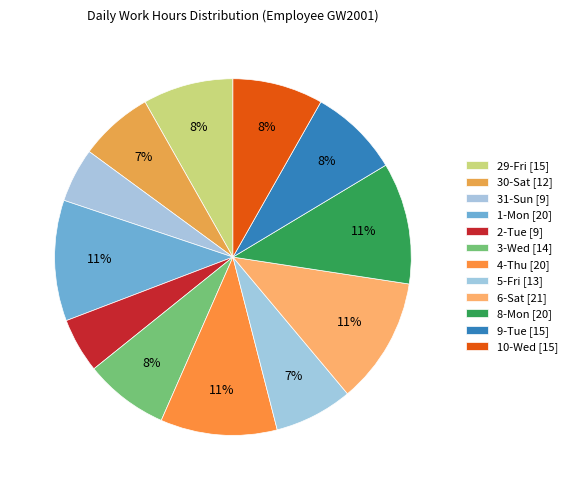

Count the number of slices in the pie.

12